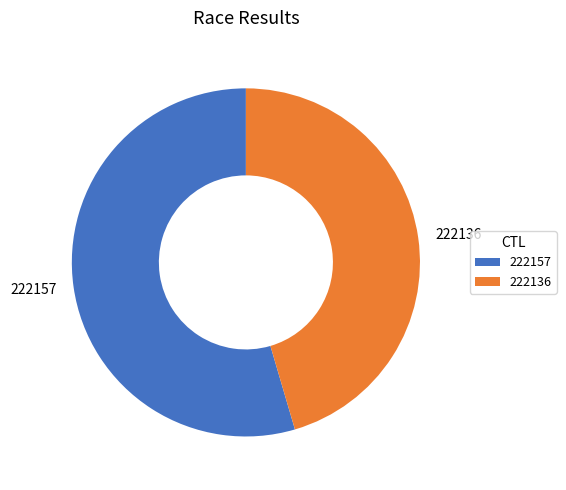

Is it true that 222136 is 53% of the pie?

False